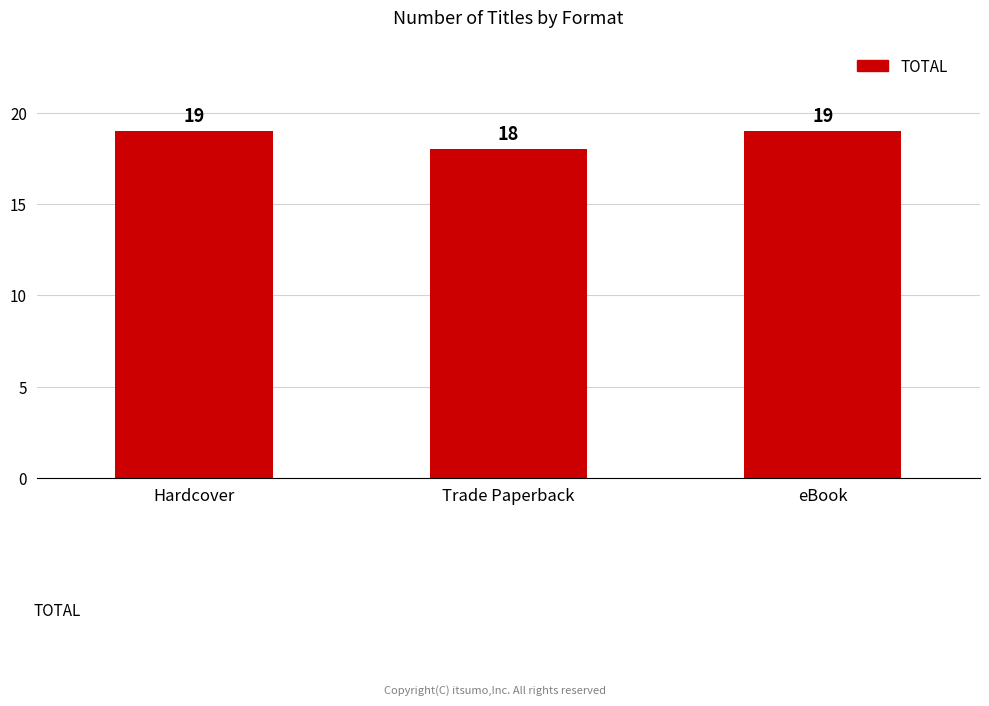

What is the sum of all values?

56